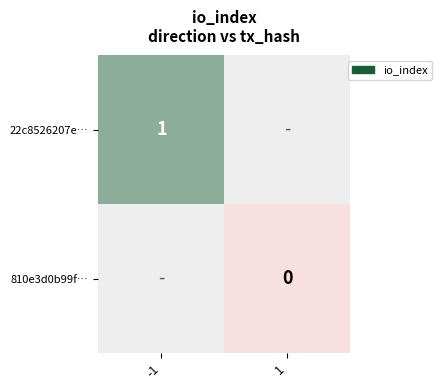

Is it true that 22c8526207e… equals 1 at -1?

True